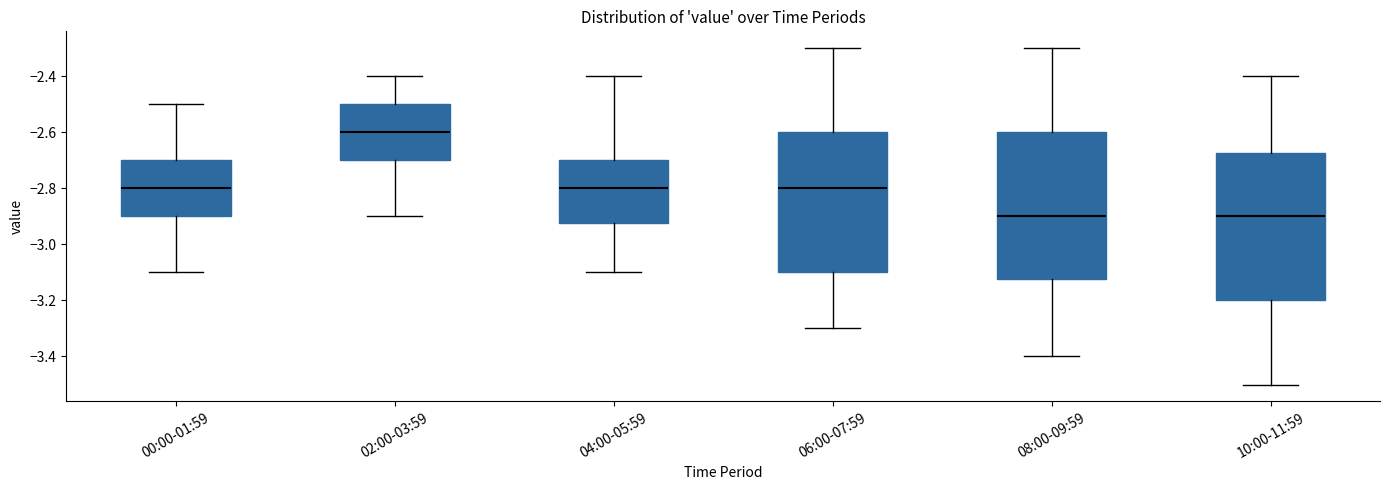

Reading left to right, transcribe this box plot: for each box, give where its median line is, the range the box spans, and where its two whiskers end, as read against the y-axis. The values are not printed on the chart, so give them approximately, as read against the axis.

00:00-01:59: median -2.80, box -2.90 to -2.70, whiskers -3.10 to -2.50
02:00-03:59: median -2.60, box -2.70 to -2.50, whiskers -2.90 to -2.40
04:00-05:59: median -2.80, box -2.92 to -2.70, whiskers -3.10 to -2.40
06:00-07:59: median -2.80, box -3.10 to -2.60, whiskers -3.30 to -2.30
08:00-09:59: median -2.90, box -3.12 to -2.60, whiskers -3.40 to -2.30
10:00-11:59: median -2.90, box -3.20 to -2.68, whiskers -3.50 to -2.40